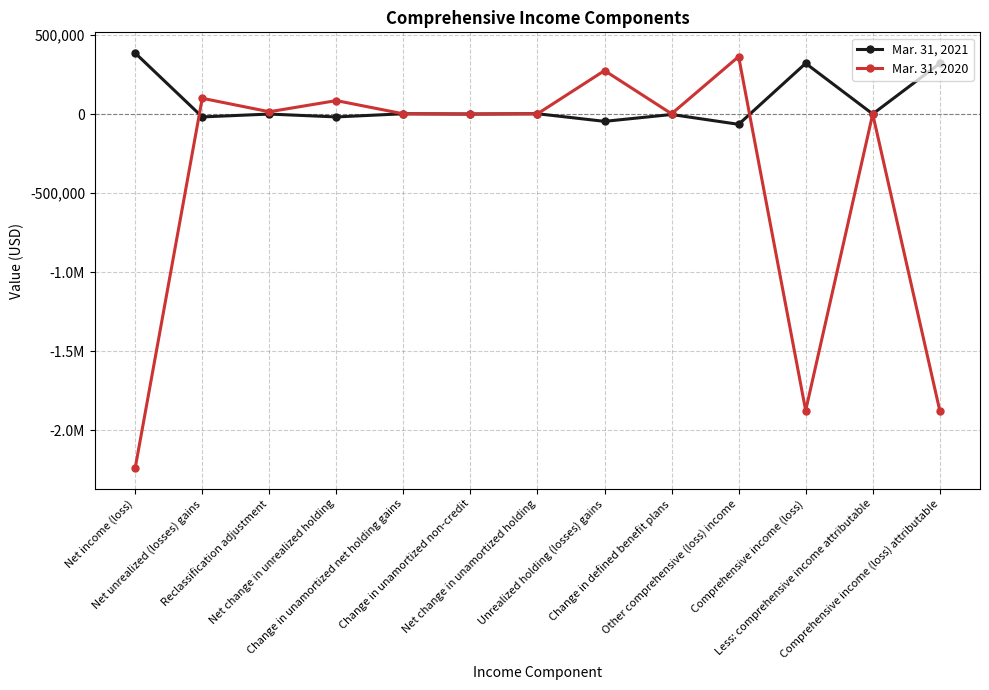

Is this an area chart (filled region under the line)?

No